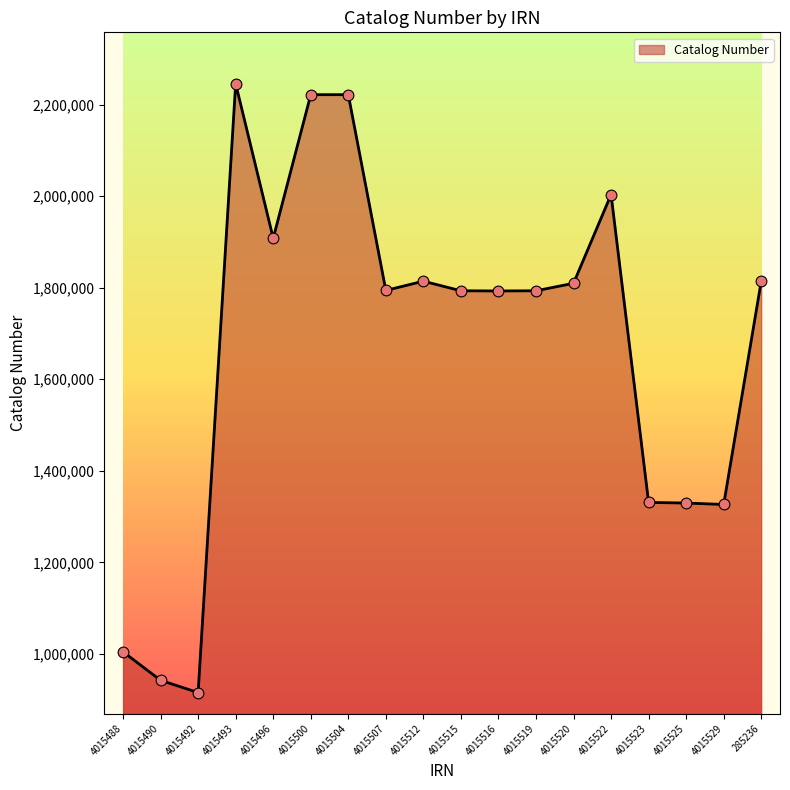

Approximately how many times larger is the value at 4015520 compared to 4015490?

1.9